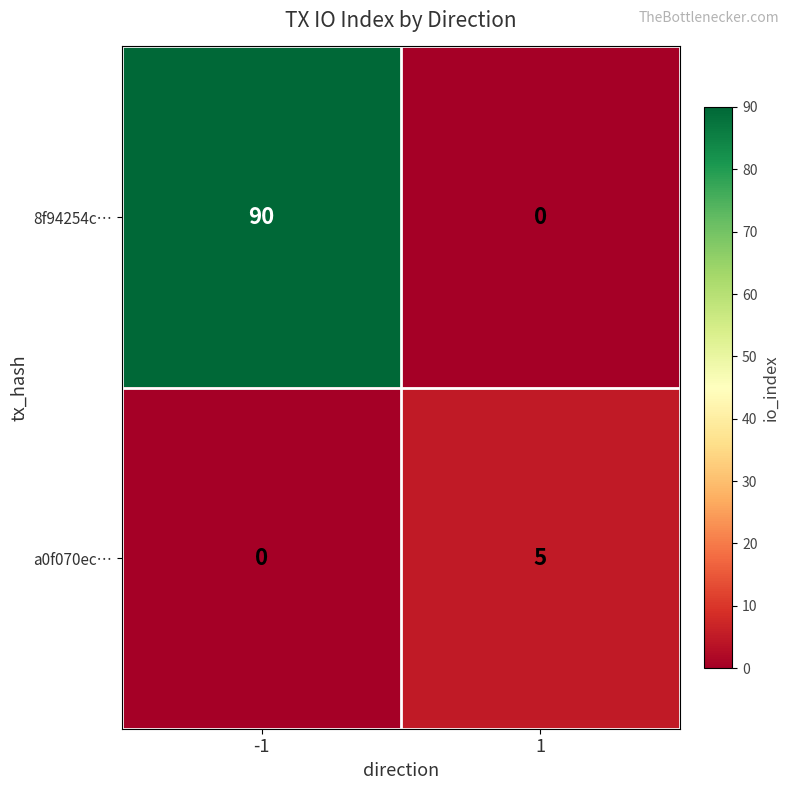

What is the spread (max minus min) of values at -1?

90